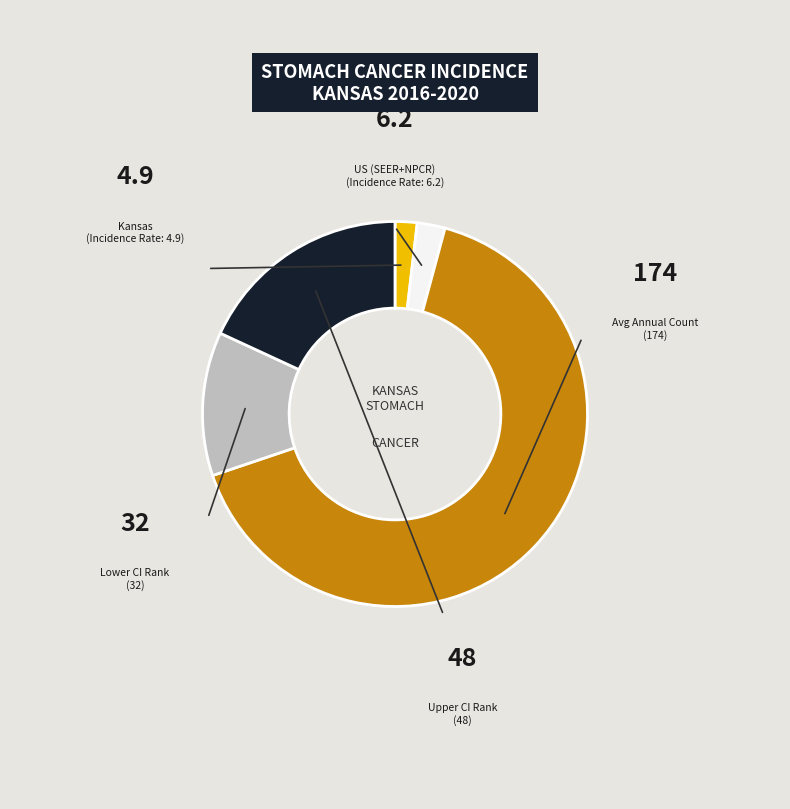

Does any single category account for the majority?

Yes